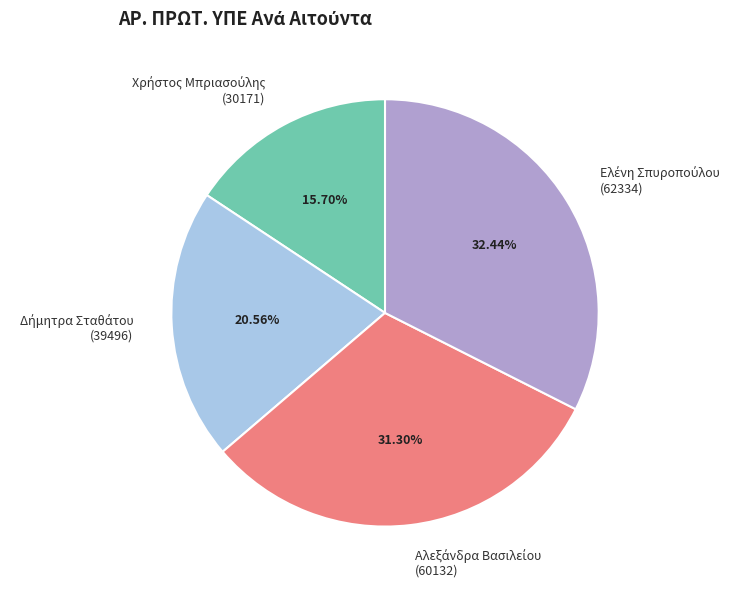

Is there a majority slice in this chart?

No